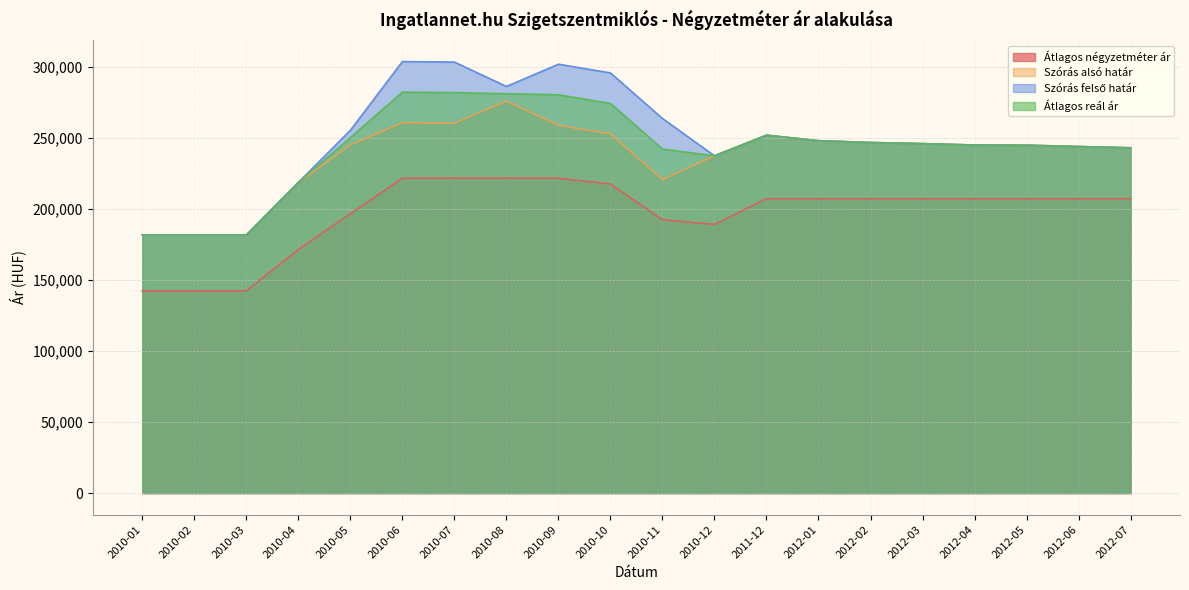

True or false: Átlagos reál ár has a value of 244754 at 2012-05.

True